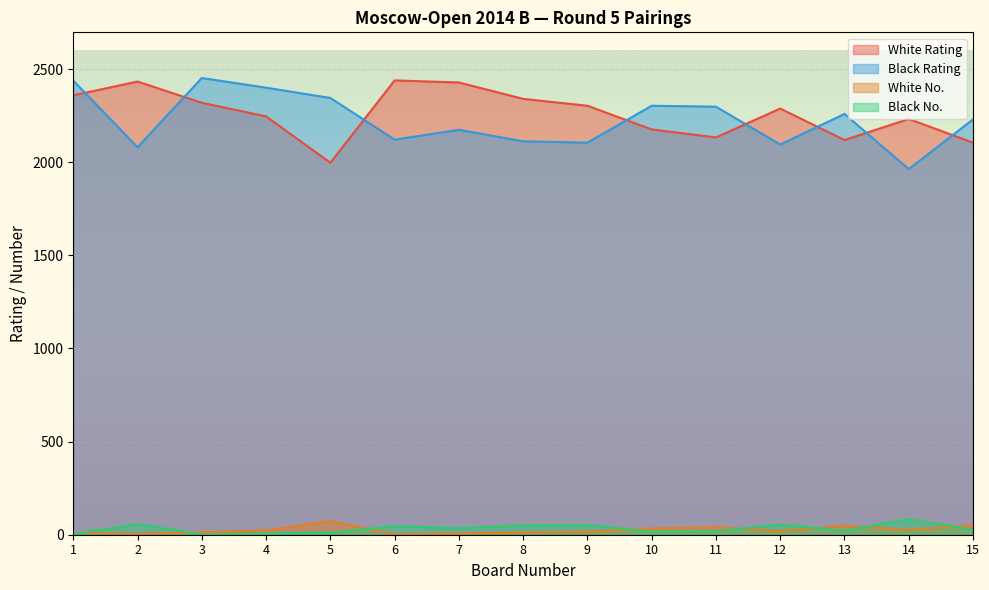

What are all the series names shown in the legend?

White Rating, Black Rating, White No., Black No.